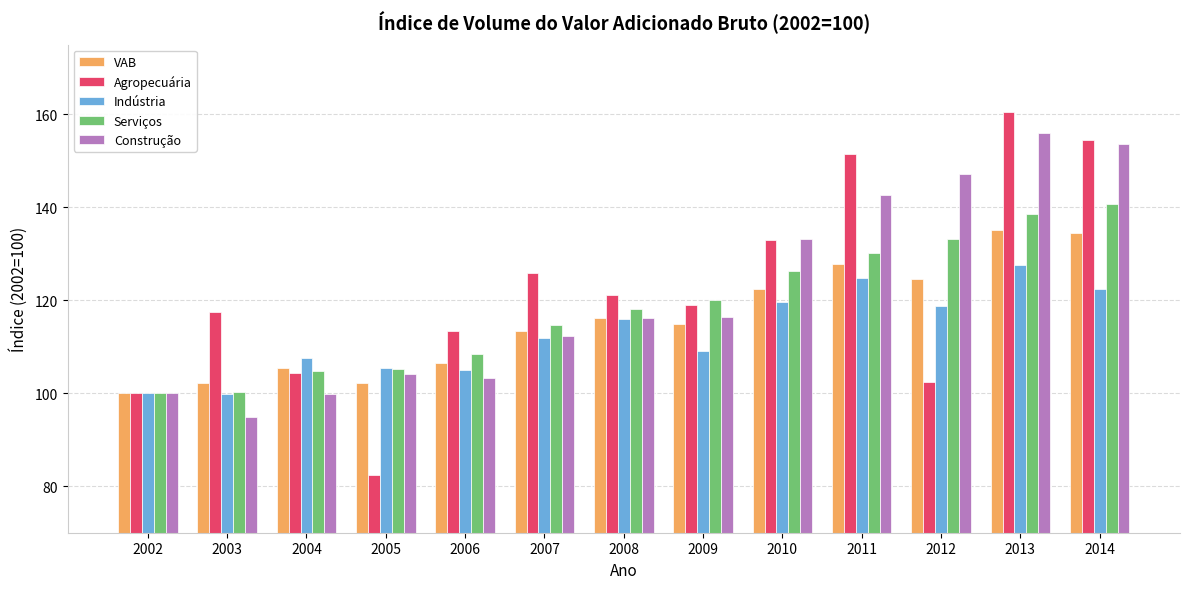

Which label corresponds to the smallest value in the chart?

2005